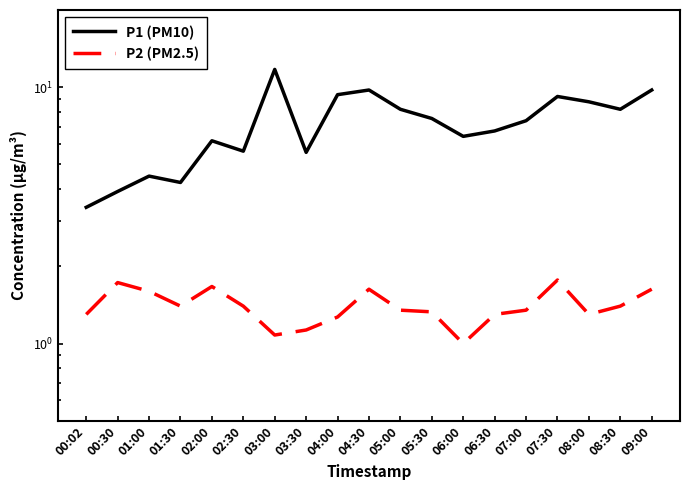

Which has a higher value, 09:00 or 00:02?

09:00